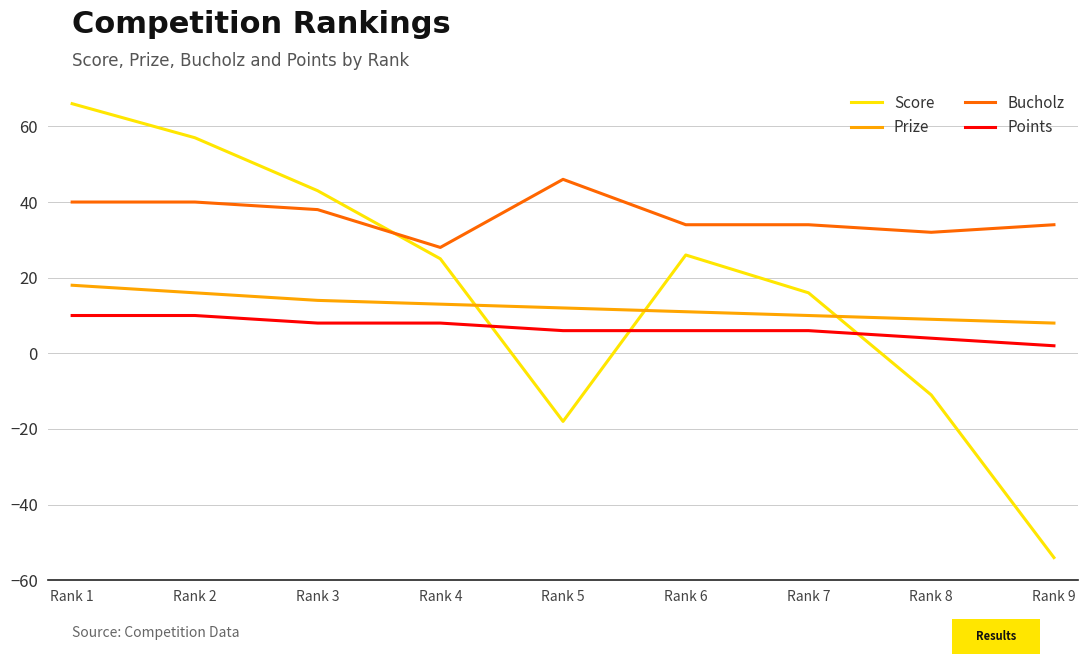

What is the average value of the Bucholz series?

36